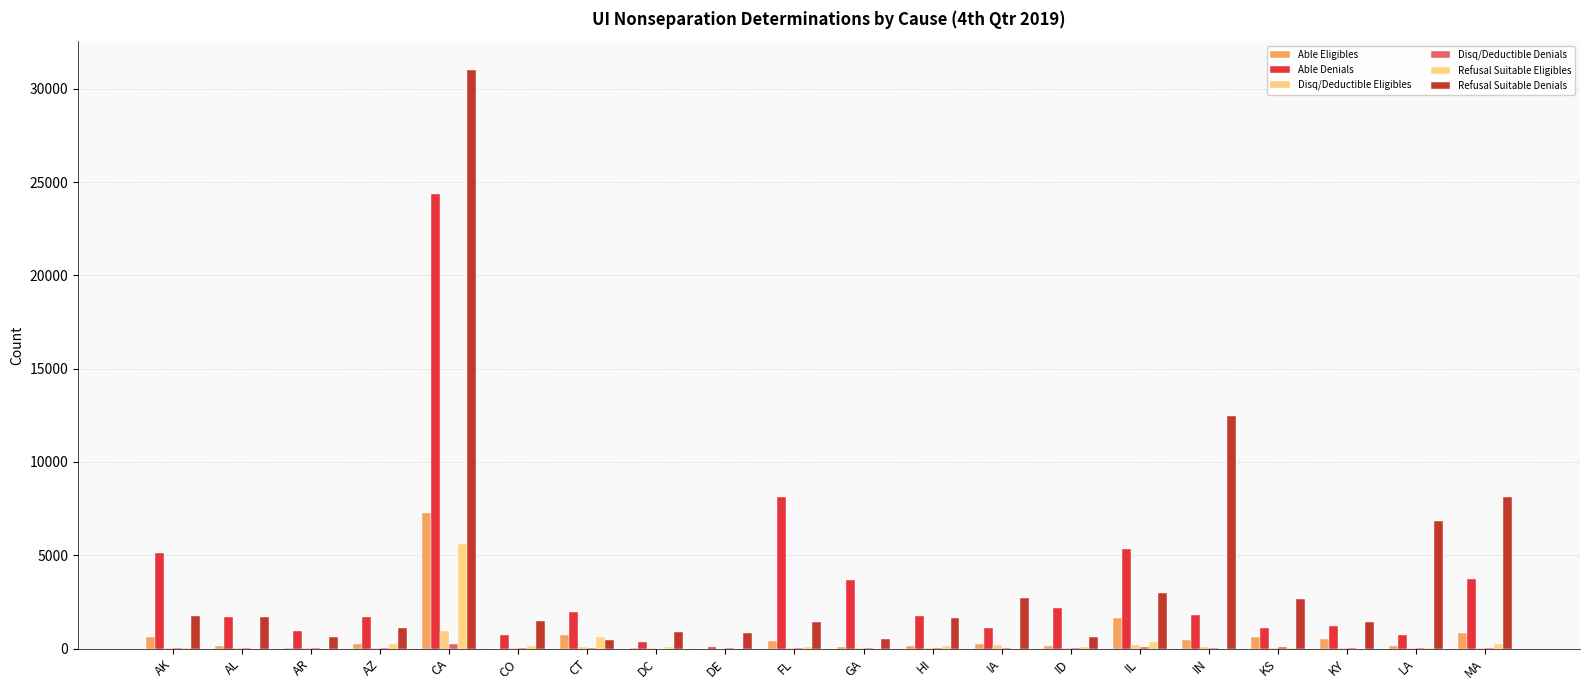

What is the average value of the Able Denials series?

3381